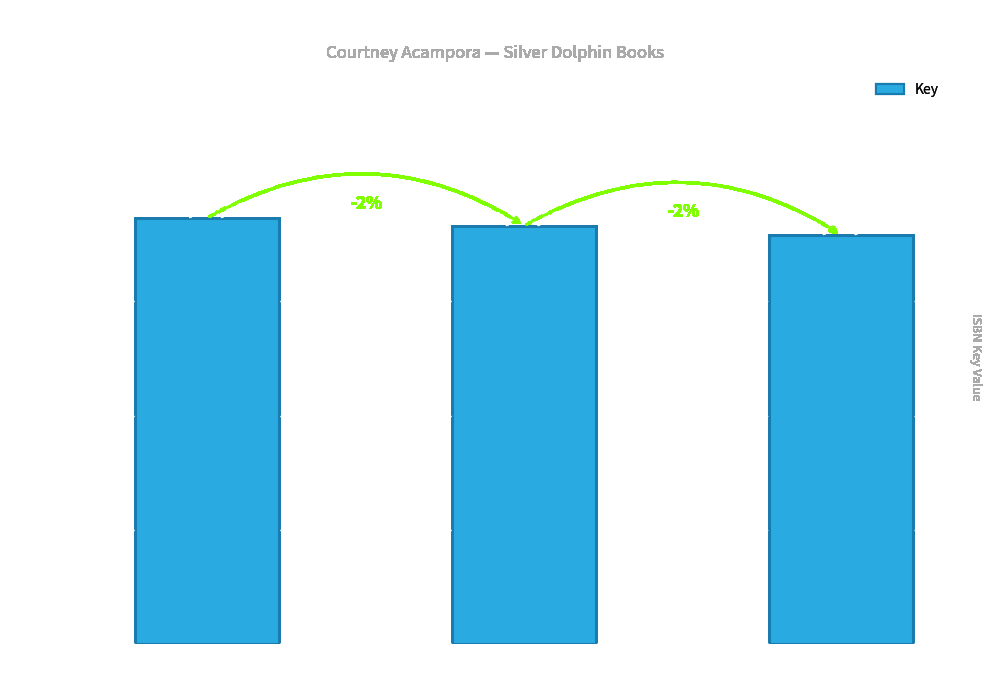

Which category has the lowest value across all series?

Result 3